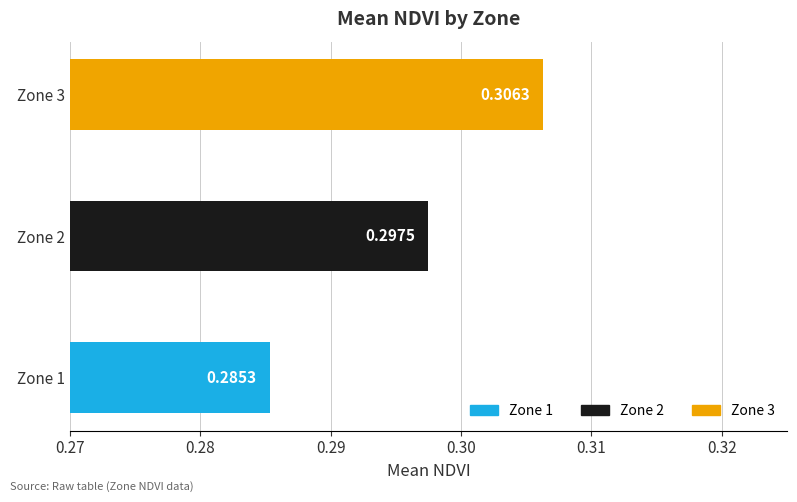

Between Zone 1 and Zone 3, which is larger?

Zone 3